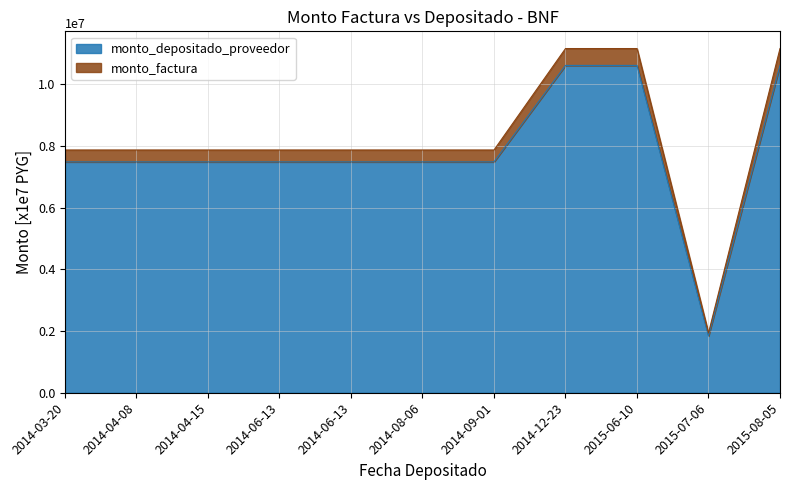

What is the average value of the monto_depositado_proveedor series?

0.8